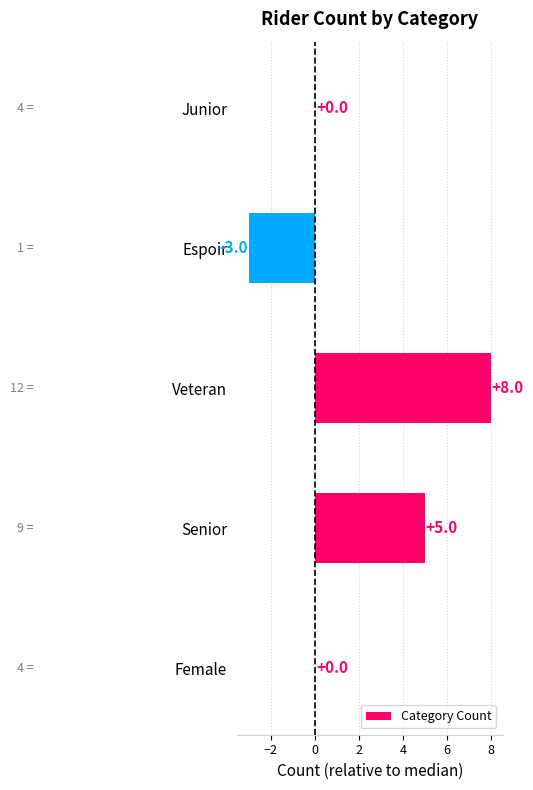

Between Veteran and Espoir, which is larger?

Veteran